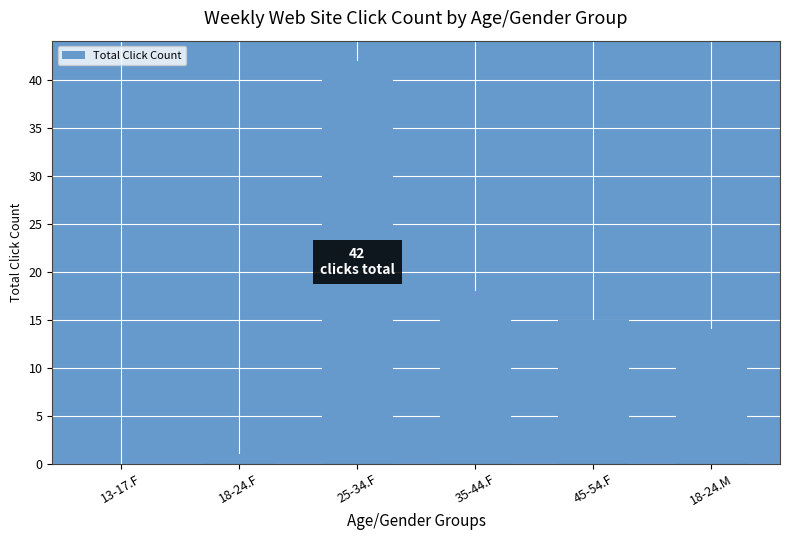

At which label does the data first exceed 15?

25-34.F